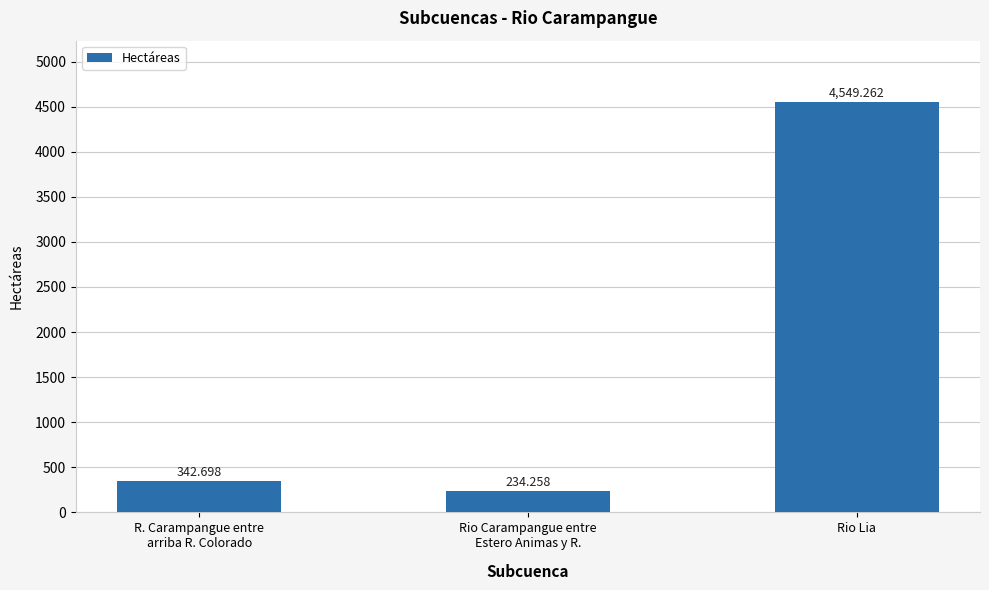

List the labels in order of value, smallest first.

Rio Carampangue entre
Estero Animas y R., R. Carampangue entre
arriba R. Colorado, Rio Lia